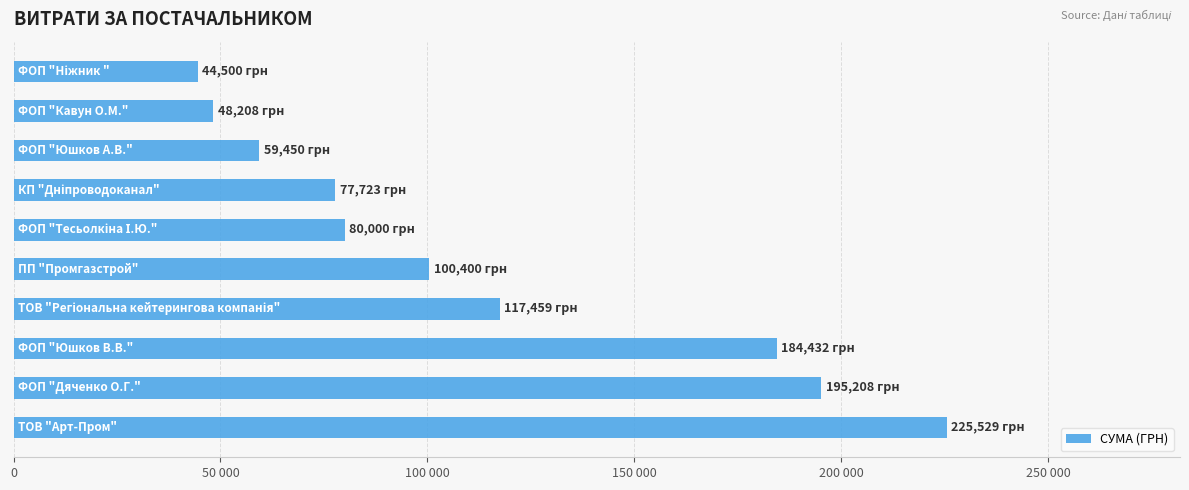

What is the greatest value displayed?

225529.0